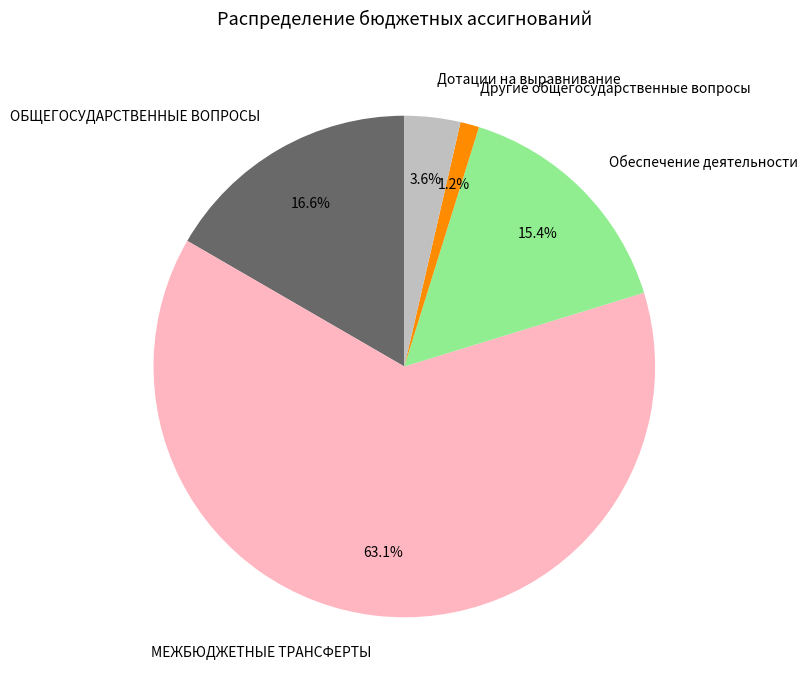

To the nearest percent, what portion does Обеспечение деятельности represent?

15%